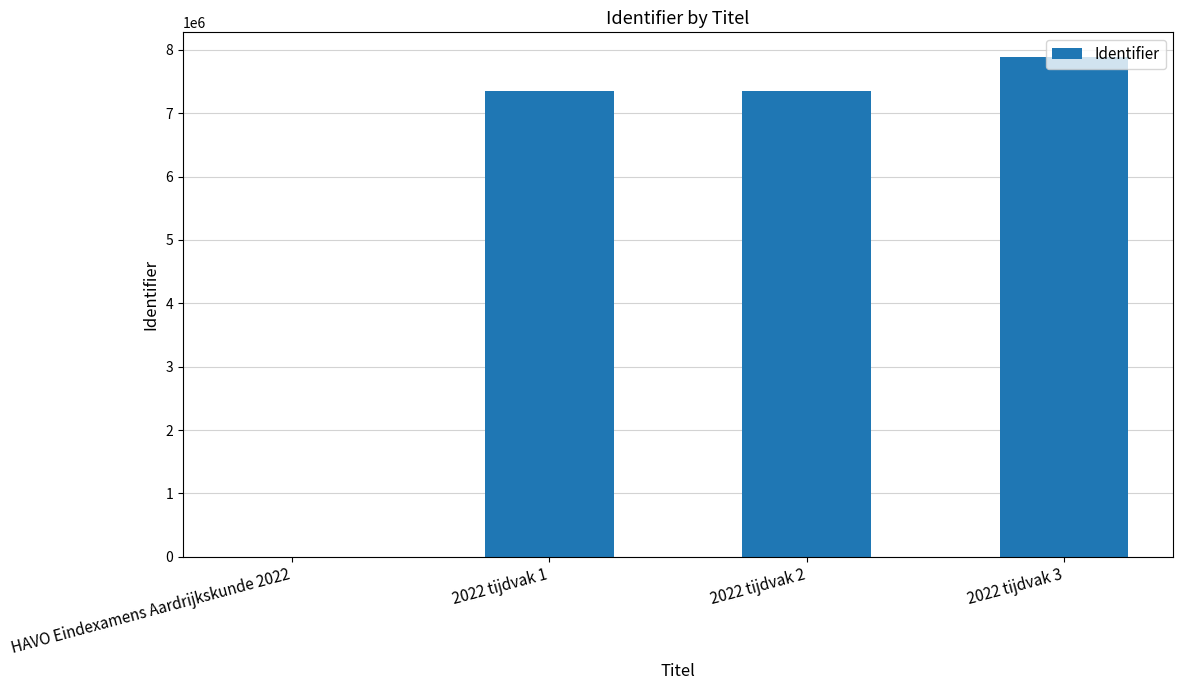

What is the change in value from 2022 tijdvak 1 to 2022 tijdvak 2?

+2